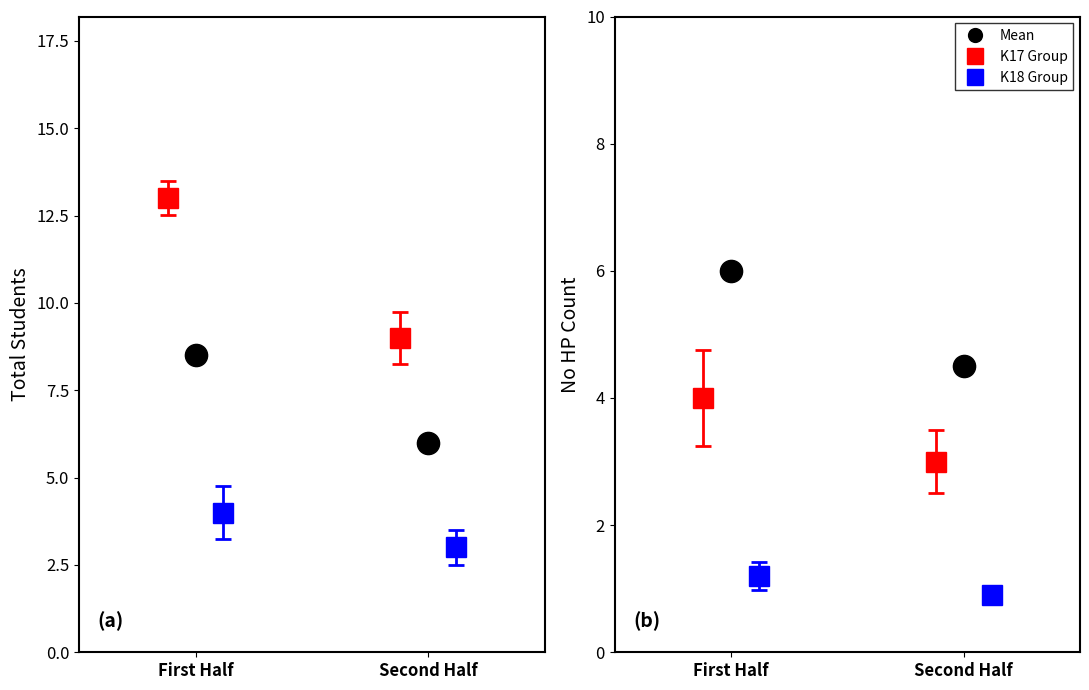

What value does the data have at Second Half?

4.5